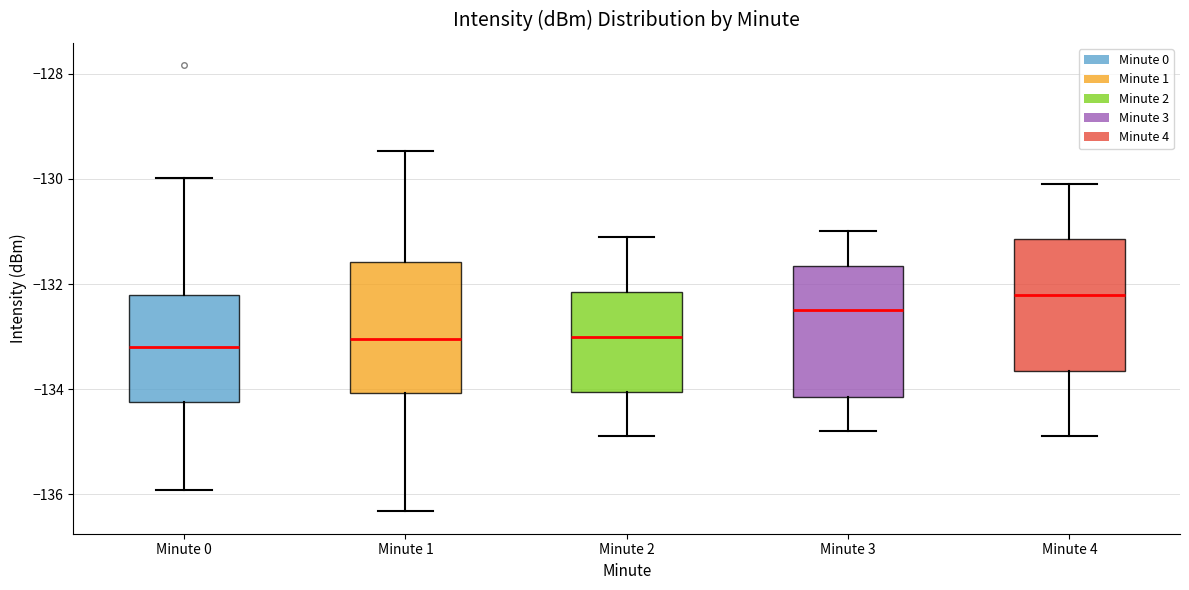

Reading left to right, read every box against the y-axis: the position of its median line, the range the box covers, and the ends of its whiskers. The values are not printed on the chart, so give them approximately, as read against the axis.

Minute 0: median -133.2, box -134.2 to -132.2, whiskers -136.0 to -130.0
Minute 1: median -133.0, box -134.0 to -131.6, whiskers -136.4 to -129.4
Minute 2: median -133.0, box -134.0 to -132.2, whiskers -134.8 to -131.0
Minute 3: median -132.4, box -134.2 to -131.6, whiskers -134.8 to -131.0
Minute 4: median -132.2, box -133.6 to -131.2, whiskers -134.8 to -130.0